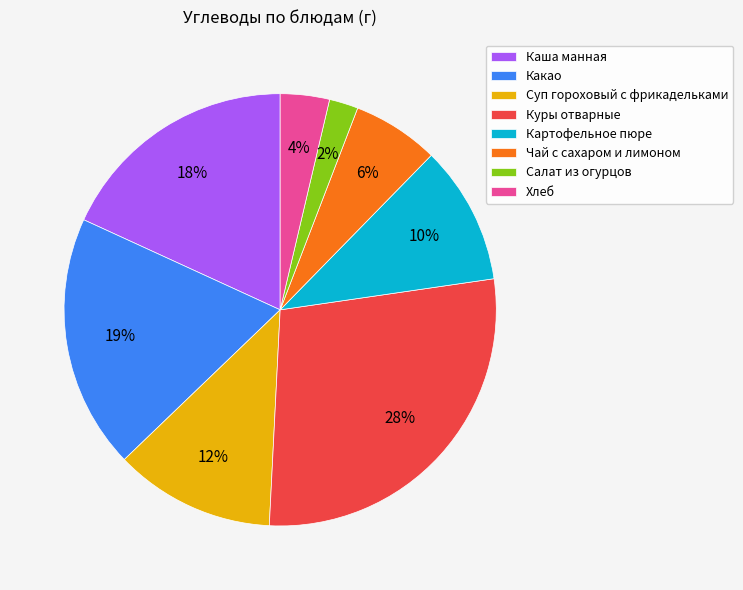

Is the sum of Куры отварные and Суп гороховый с фрикадельками greater than half?

No